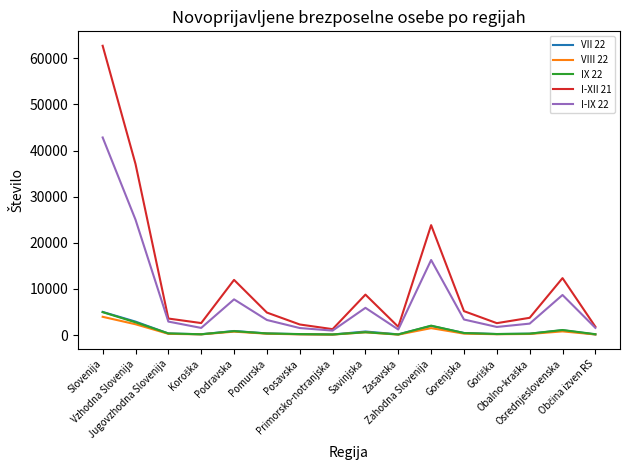

What is the sum of the VIII 22 values at Osrednjeslovenska and Slovenija?

4739